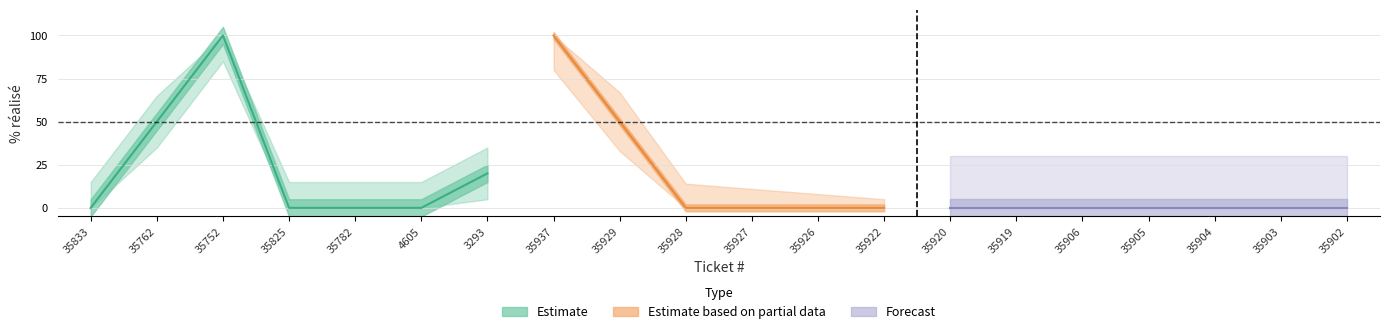

Is this an area chart (filled region under the line)?

No